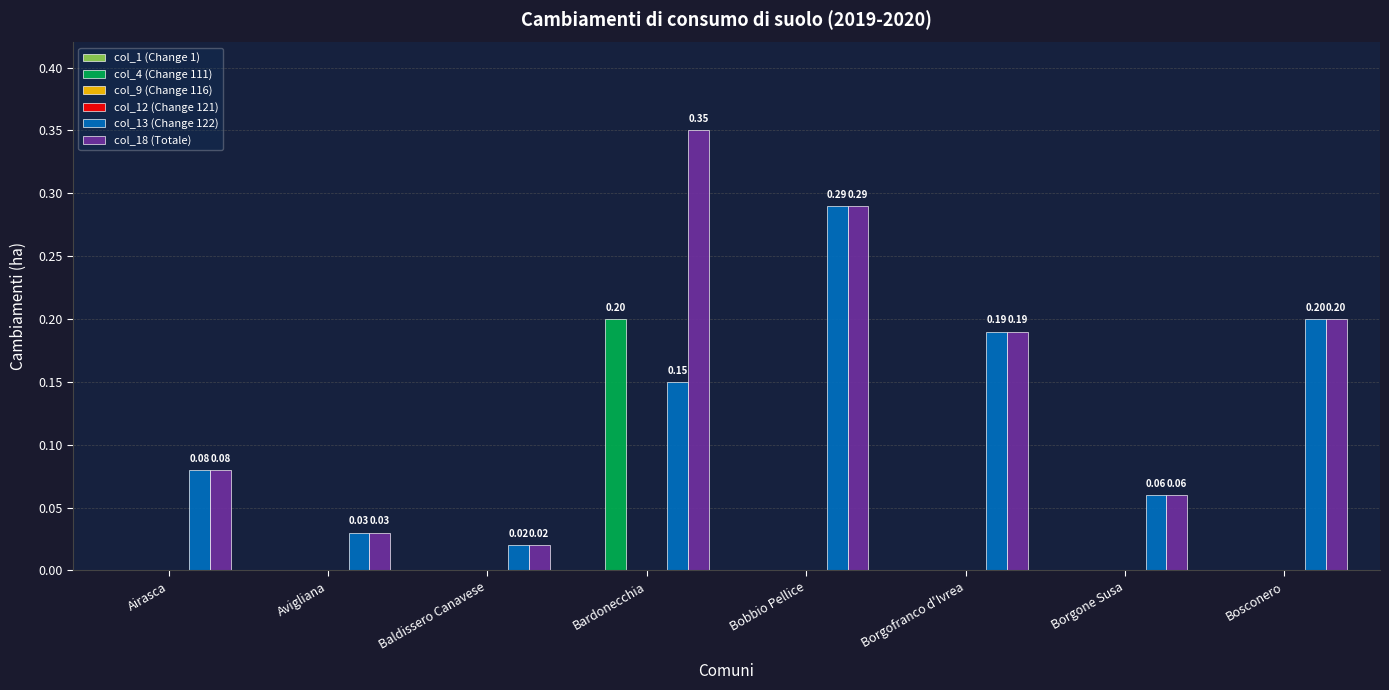

How many categories are shown in the chart?

8